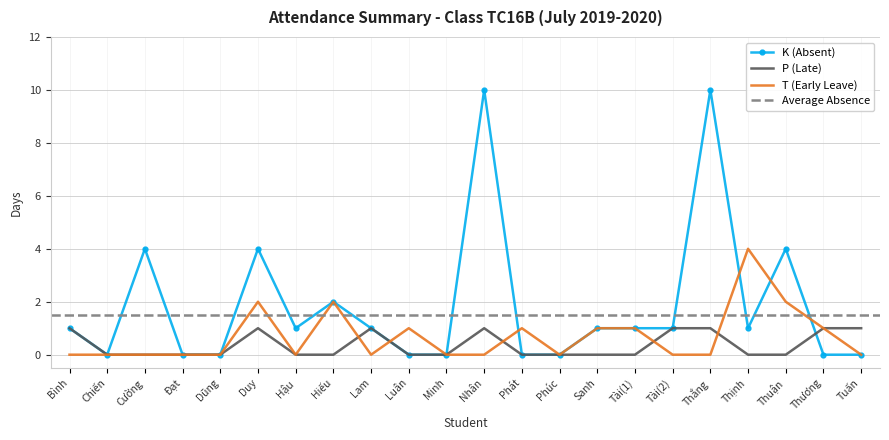

Where do T (Early Leave) and P (Late) first cross each other?

Hiếu and Lam